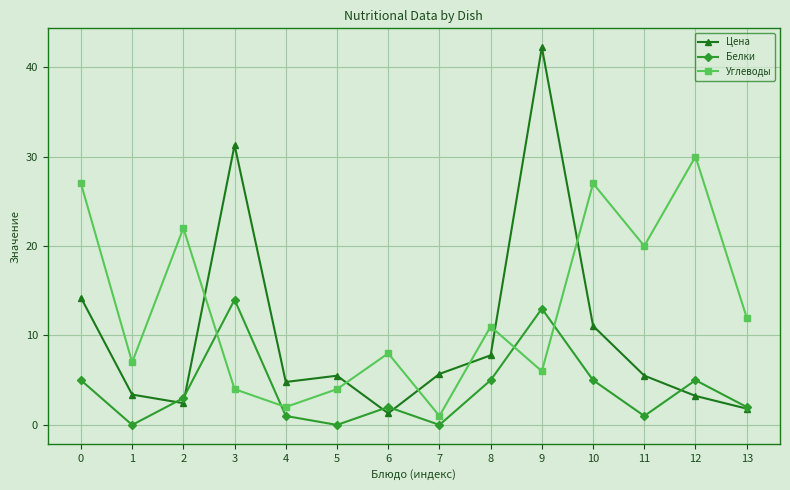

The value of Углеводы at 6 is 4.0. True or false?

False